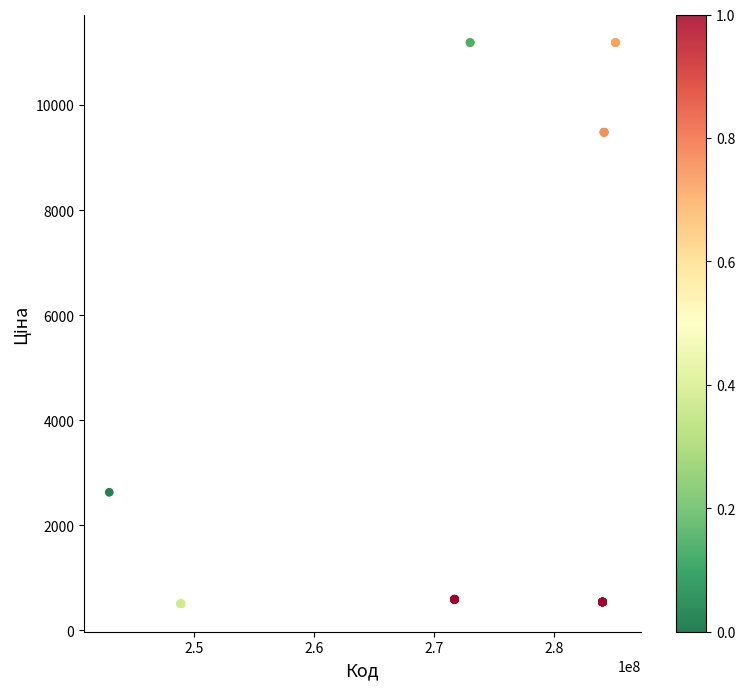

What Y value in the scatter plot is closest to 5847?

2627.5